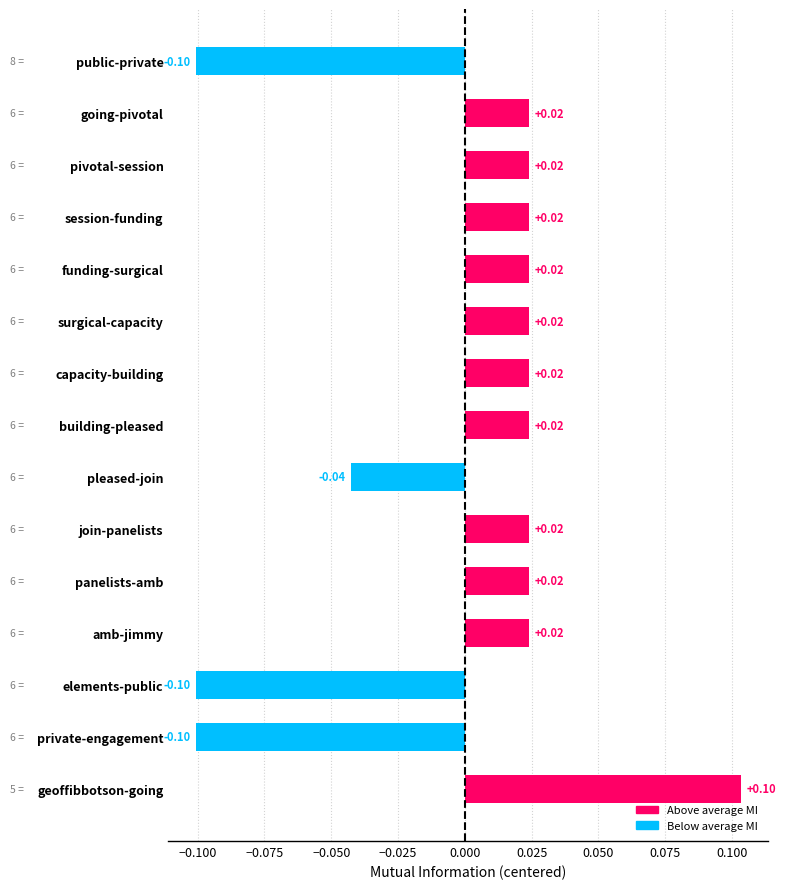

At which category does the chart reach its peak across all series?

geoffibbotson-going